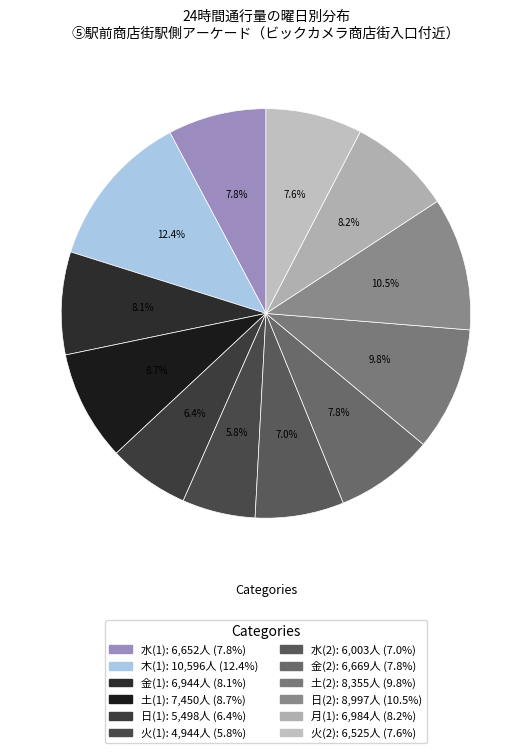

How many segments does this pie chart have?

12